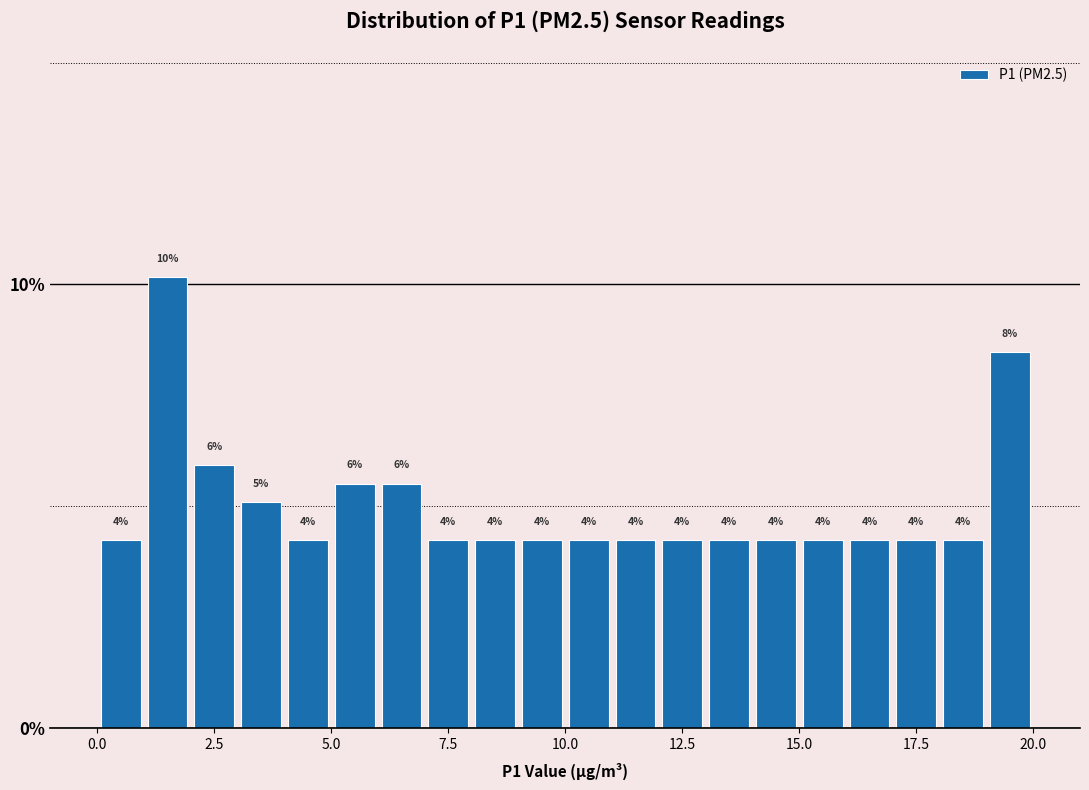

Around what value on the x-axis is the tallest bar? Give the approximate position of its centre, as read against the axis.

1.5